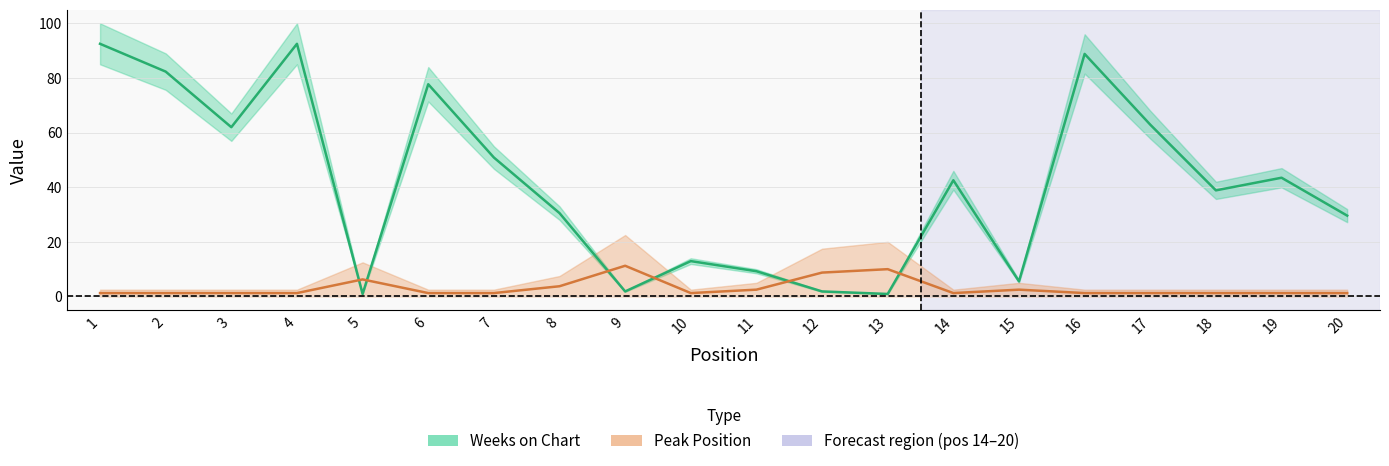

After their last crossing, which series has the higher values: Peak Position or Weeks on Chart?

Weeks on Chart